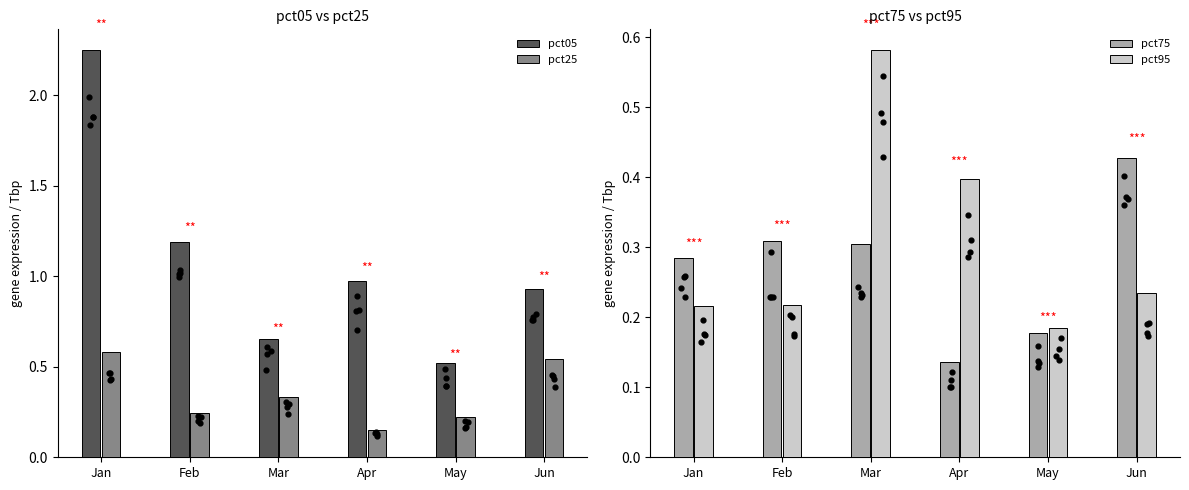

Is the value of pct25 at Jun greater than the value of pct95 at Apr?

Yes